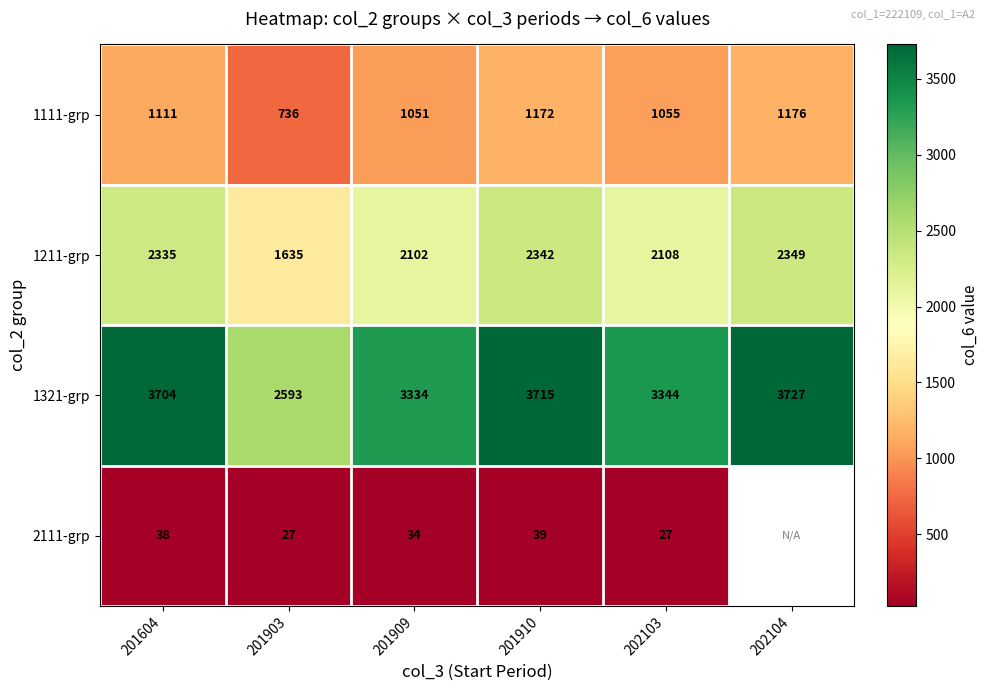

True or false: 2111-grp has a value of 27 at 201903.

True